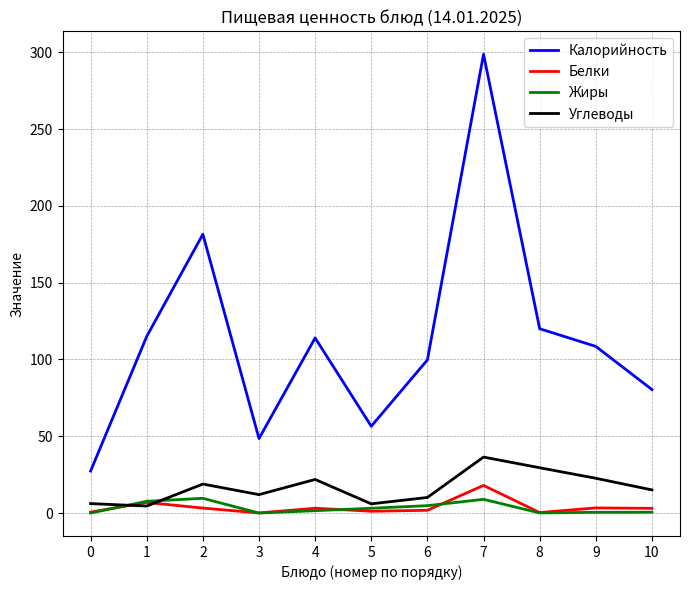

Is this an area chart (filled region under the line)?

No